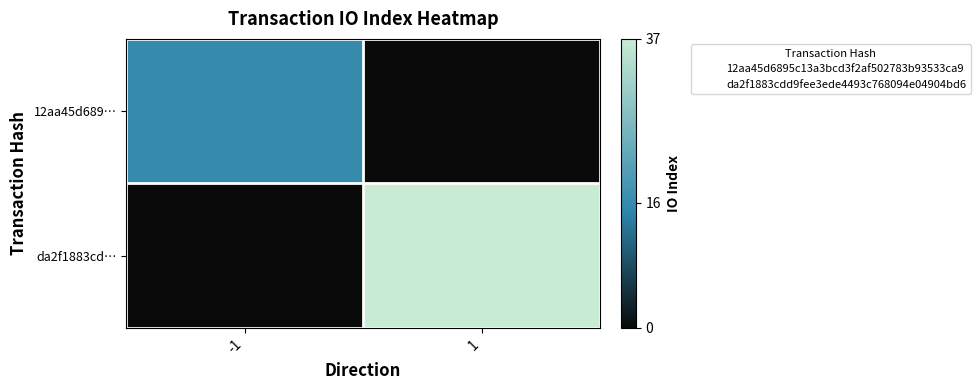

Reading right to left, list all the values displayed in this chart.

12aa45d689…: 1=0	-1=16
da2f1883cd…: 1=37	-1=0